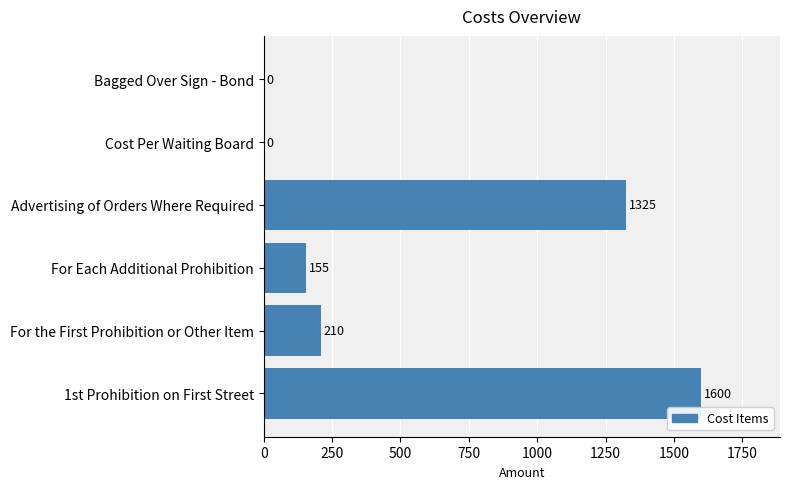

What is the sum of all values?

3290